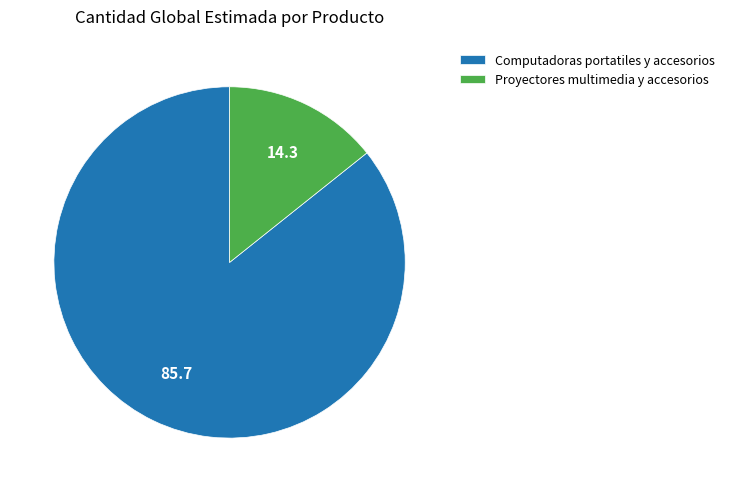

Is it true that Proyectores multimedia y accesorios is 1% of the pie?

False